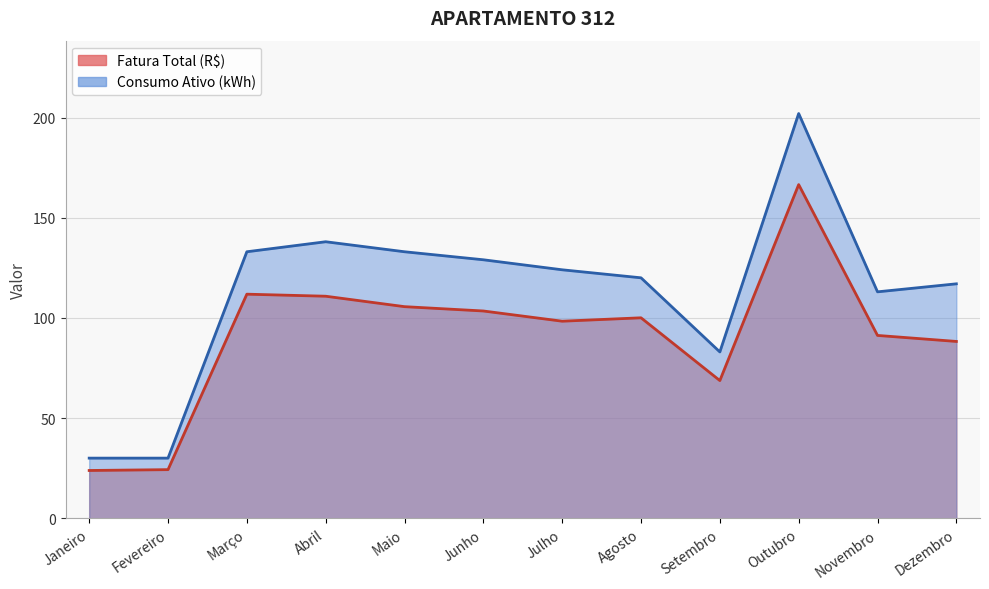

Reading right to left, extract all data points from this chart.

Fatura Total (R$): 88.2	91.2	166.5	68.7	100.0	98.3	103.4	105.6	110.8	111.8	24.2	23.8
Consumo Ativo (kWh): 117.0	113.0	202.0	83.0	120.0	124.0	129.0	133.0	138.0	133.0	30.0	30.0